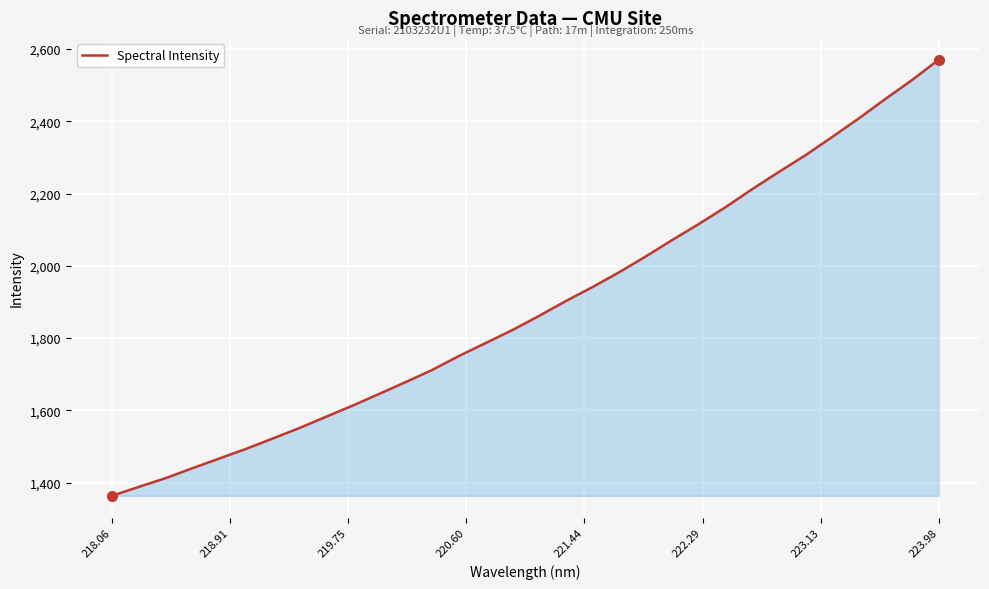

What is the minimum value shown in the chart?

1363.5